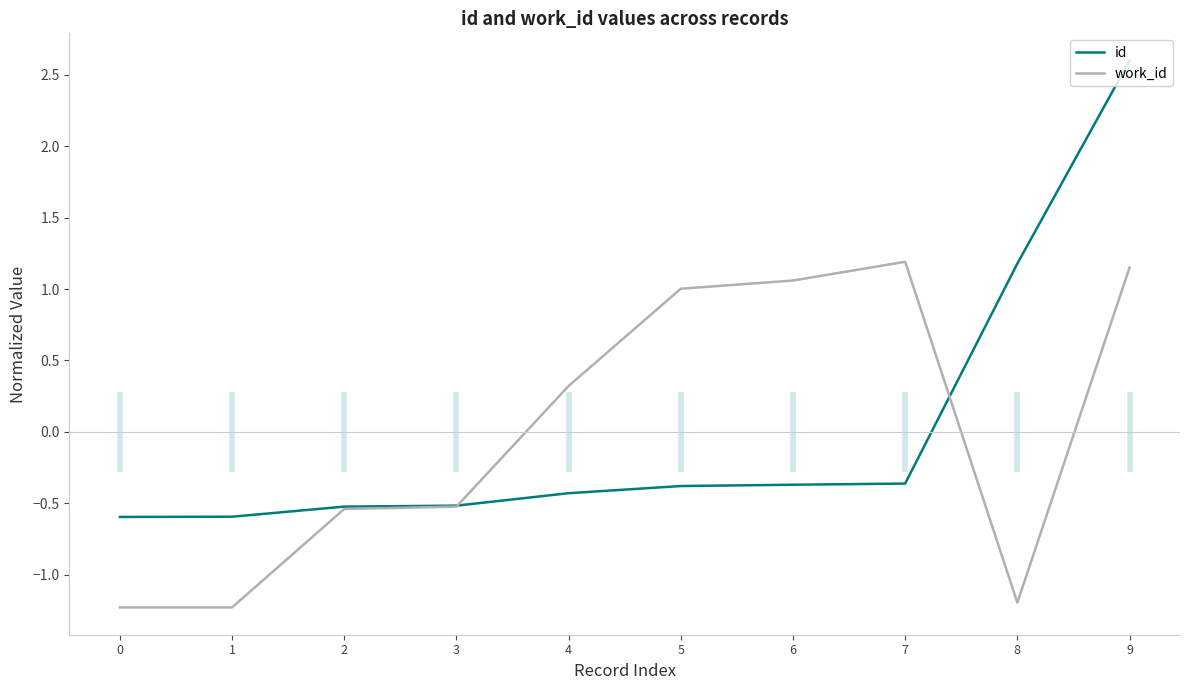

How many data points in id are less than 0?

8